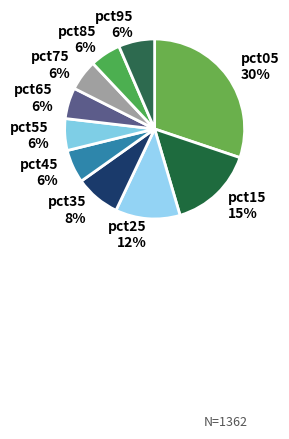

Is there a majority slice in this chart?

No